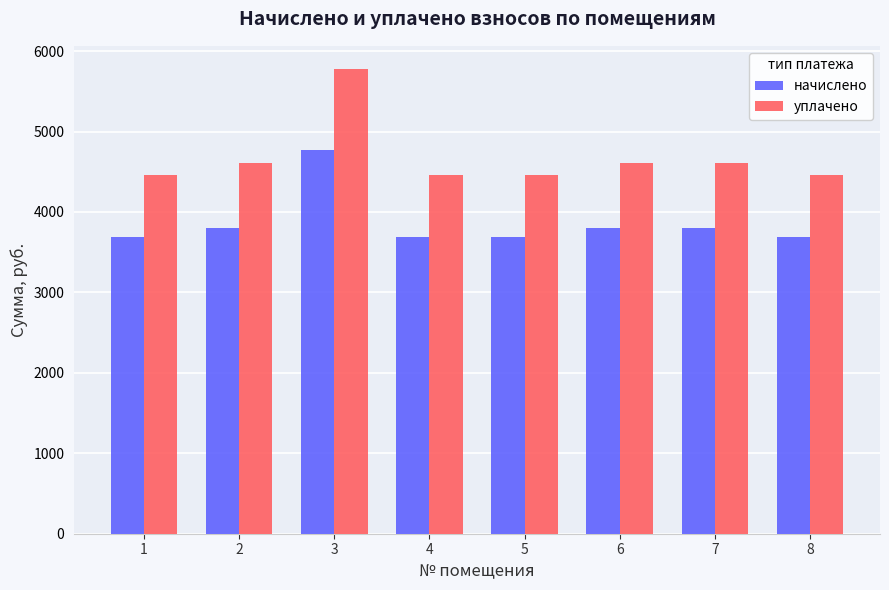

What is the sum of all начислено values?

30898.4